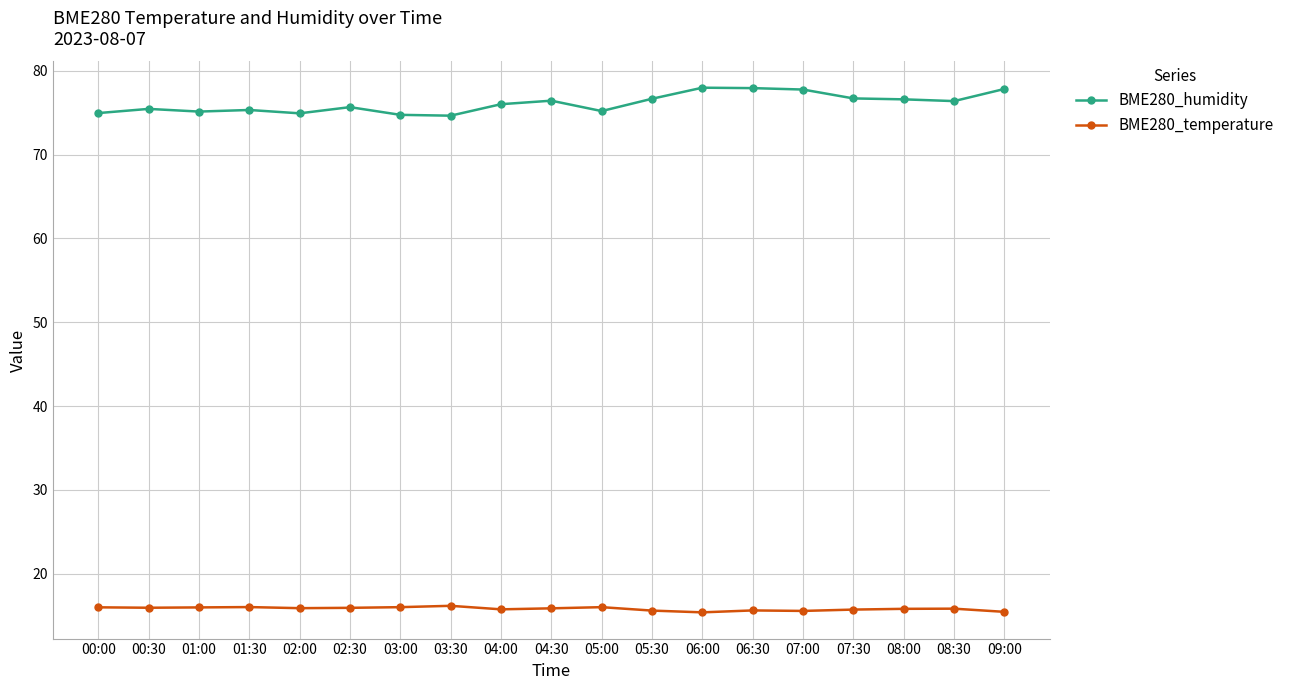

What is the spread (max minus min) of values at 05:00?

59.2